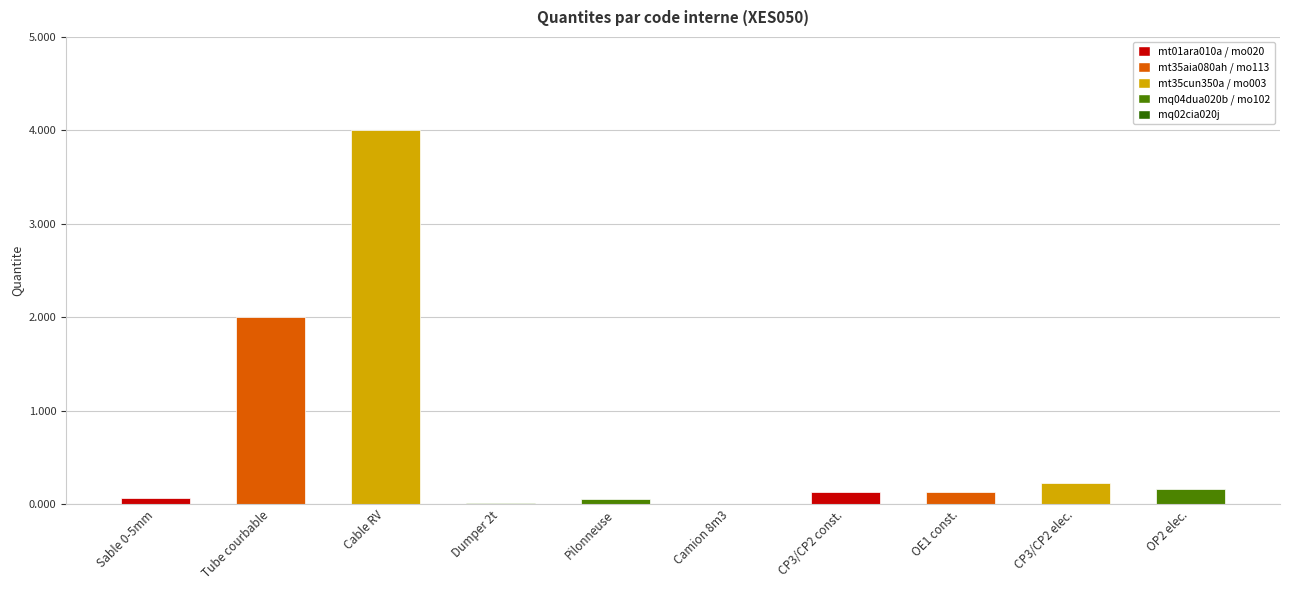

Are the bars horizontal?

No